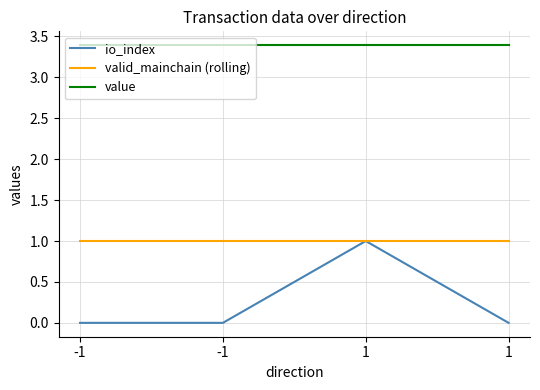

What is the approximate value of valid_mainchain (rolling) at 1?

1.0